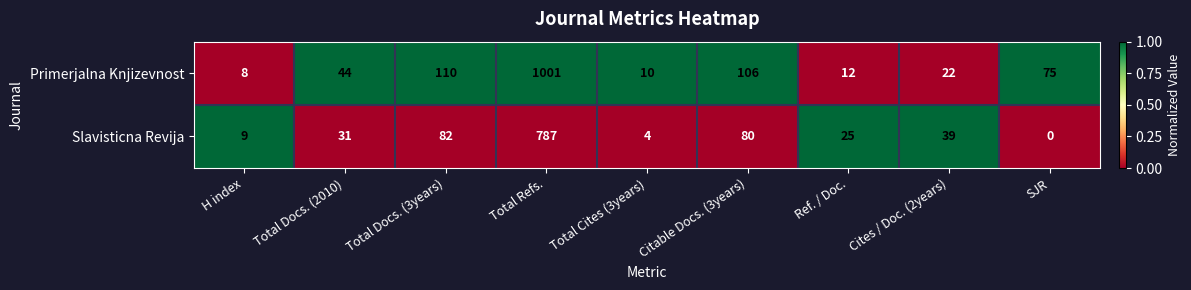

Is it true that Primerjalna Knjizevnost equals 12 at Cites / Doc. (2years)?

False